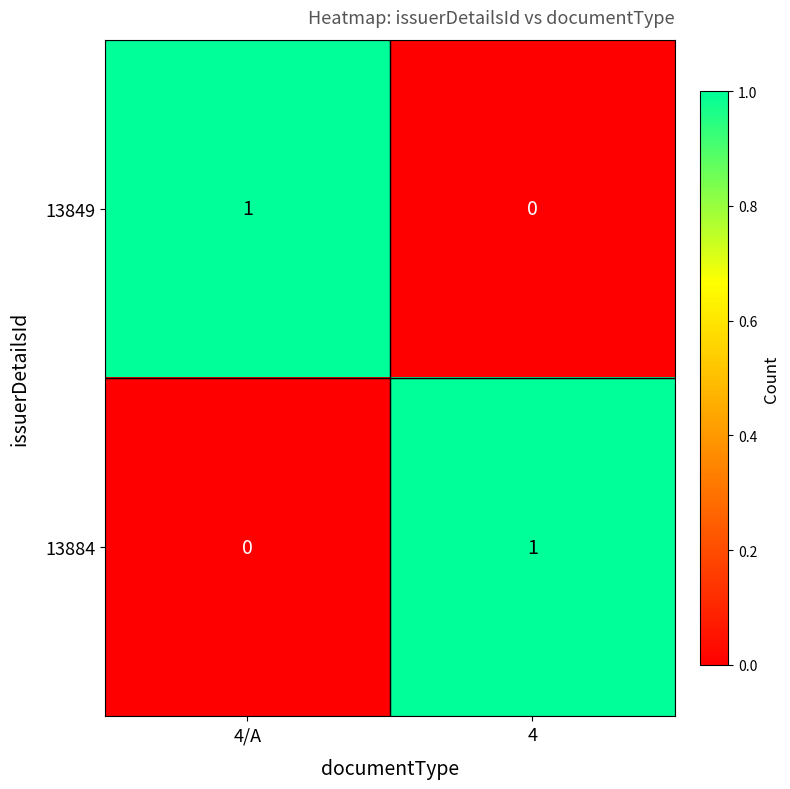

At 4/A, list the series in order from largest to smallest.

13849, 13884